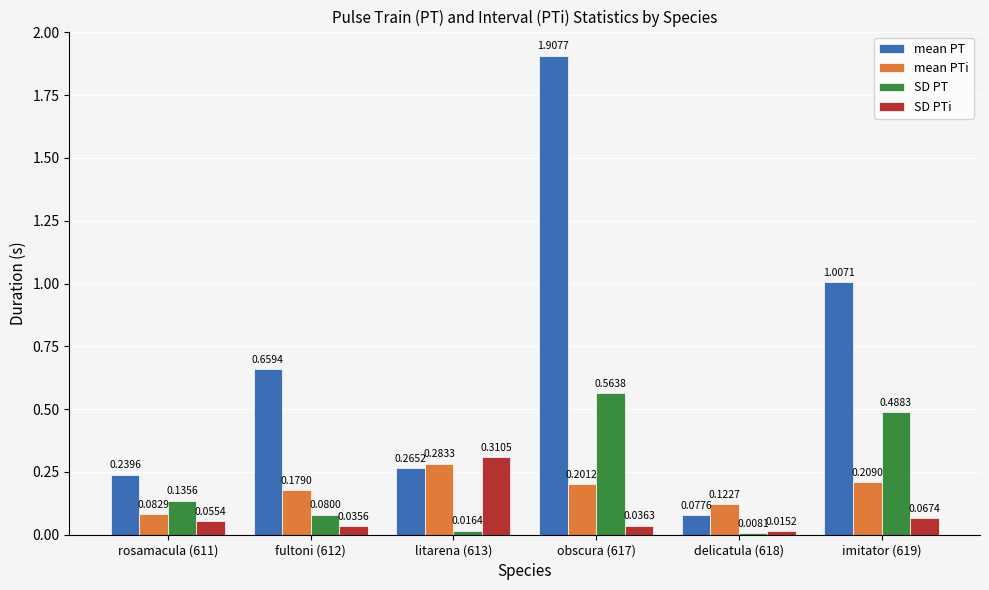

What is the difference between the maximum and minimum values in the mean PT series?

1.8